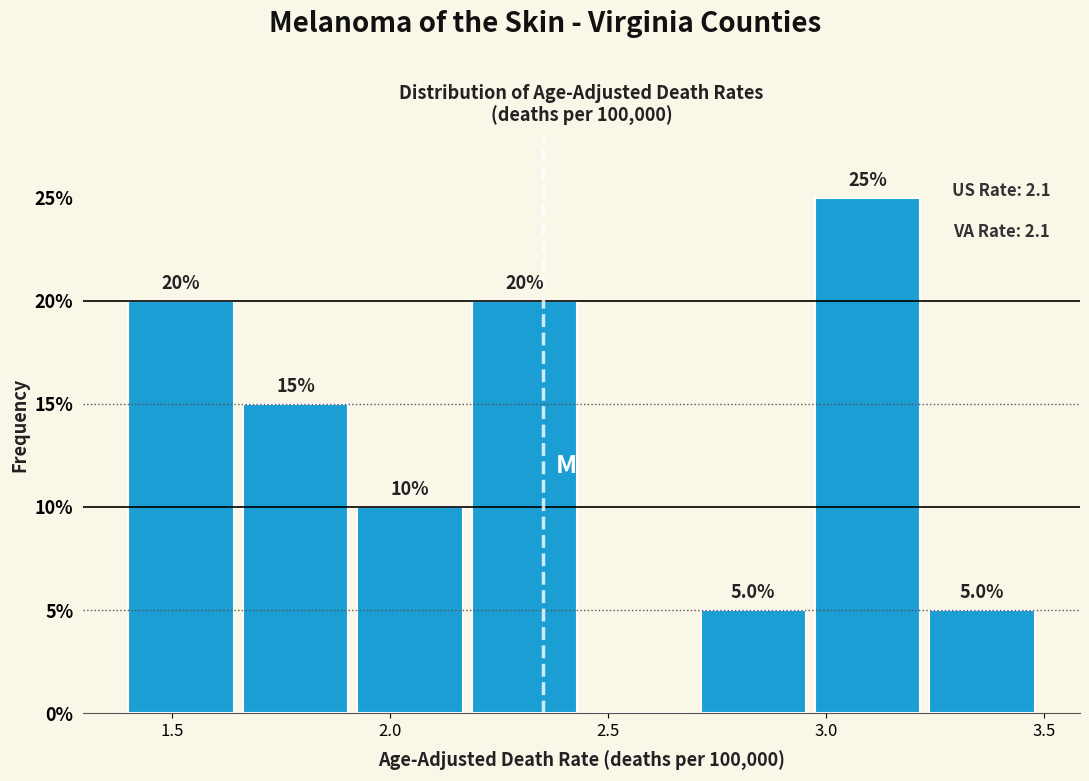

Which range on the x-axis has the tallest bar?

3.00 to 3.25